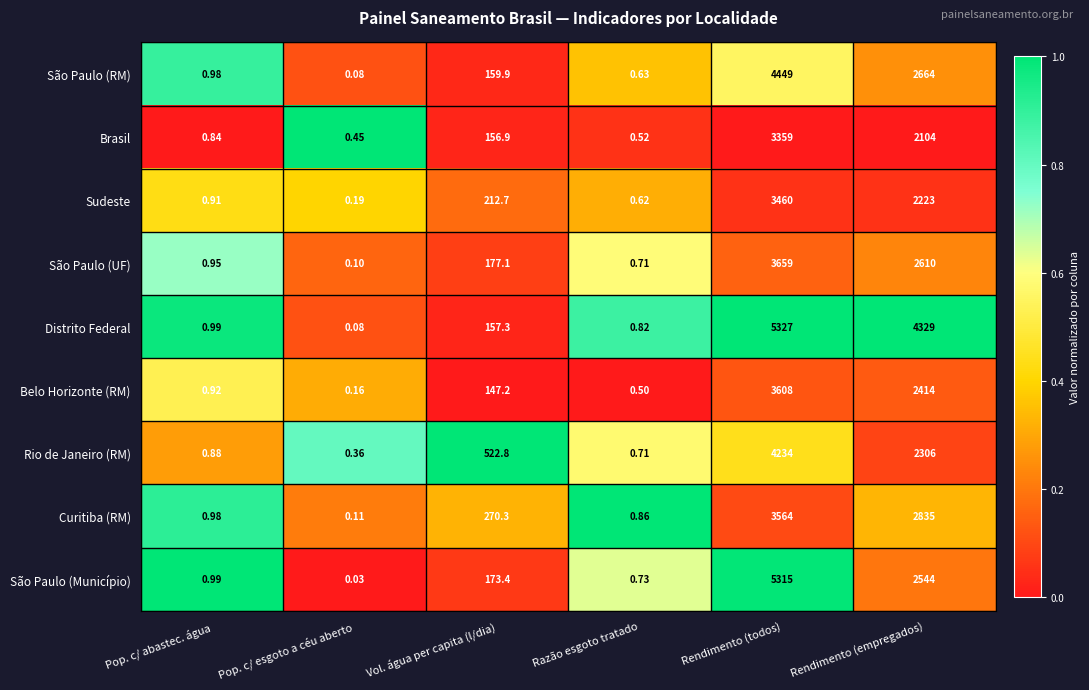

Which series changed the most between Pop. c/ esgoto a céu aberto and Rendimento (empregados)?

Distrito Federal